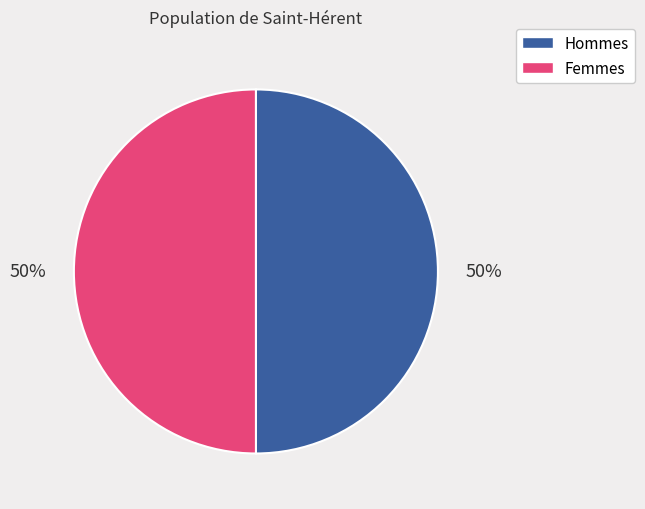

Combined, do Hommes and Femmes account for over 50%?

Yes